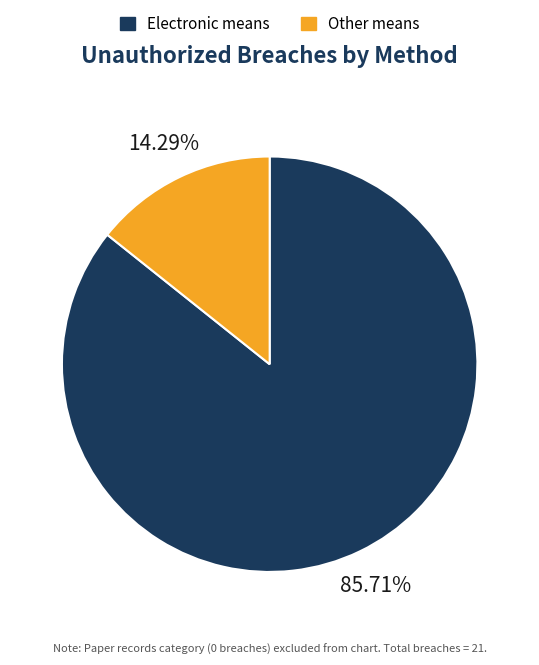

Which has a higher value, Electronic means or Other means?

Electronic means